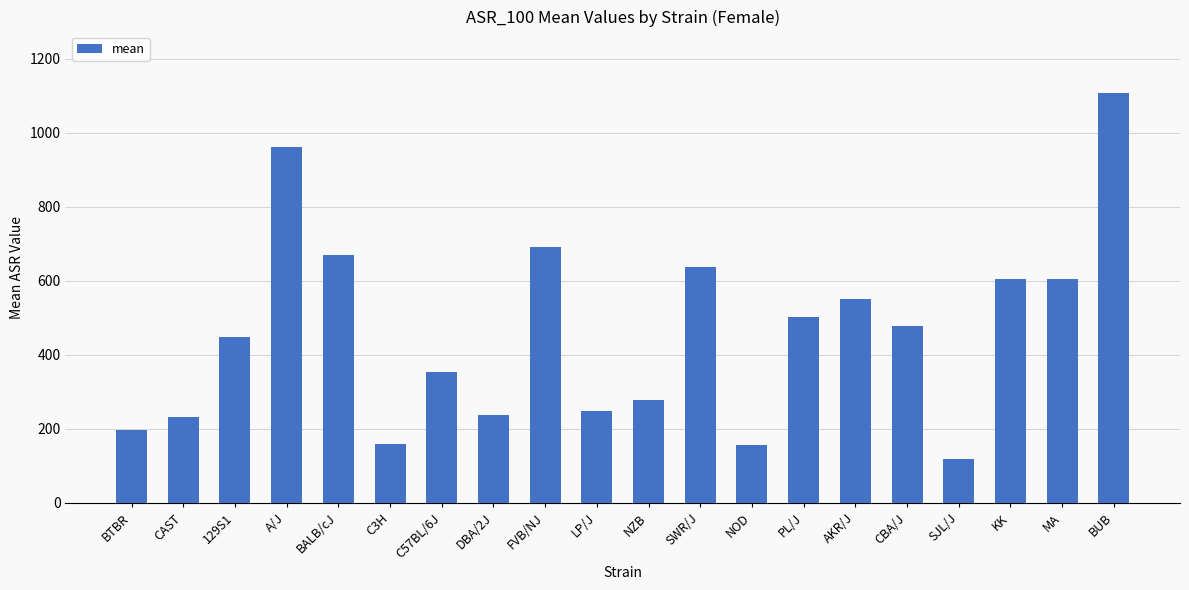

Is it true that the value at NZB is 417?

False